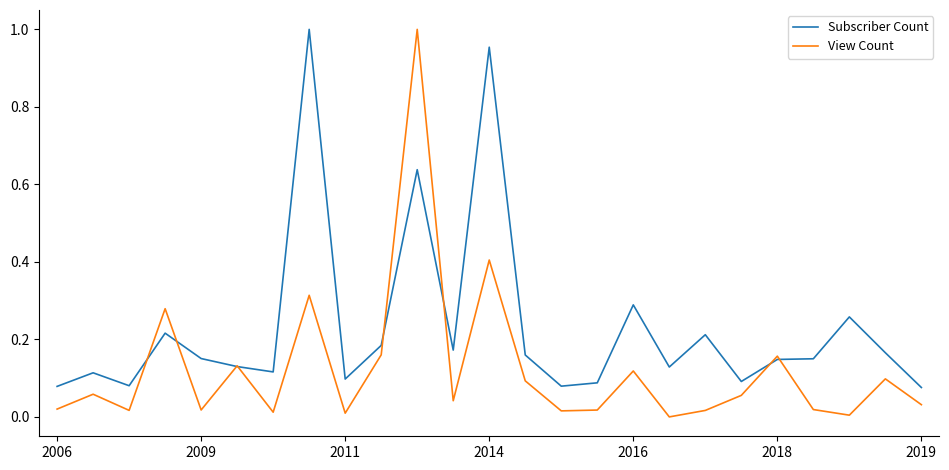

Which series has the largest total across all categories?

Subscriber Count